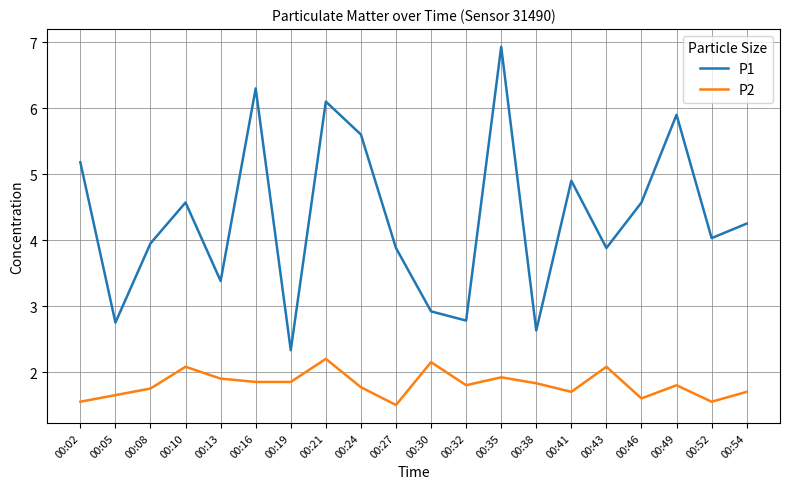

At 00:16, list the series in order from smallest to largest.

P2, P1